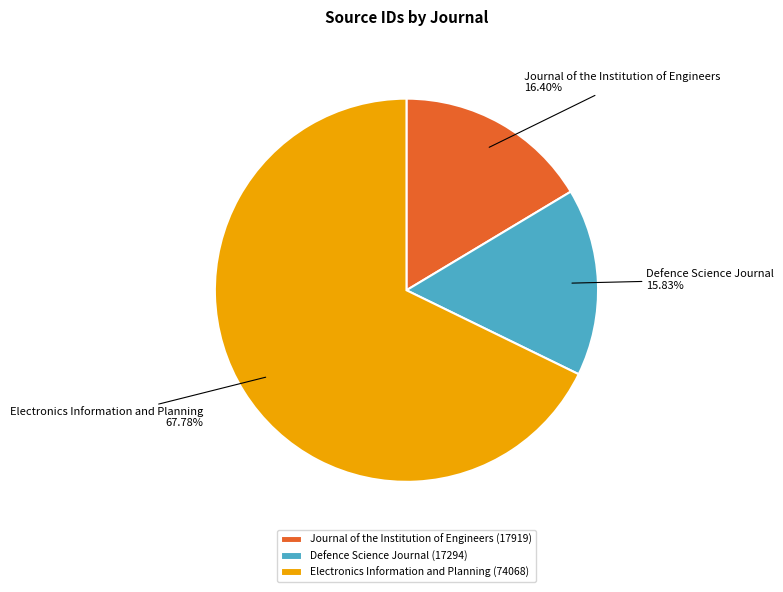

Between Journal of the Institution of Engineers and Defence Science Journal, which is larger?

Journal of the Institution of Engineers